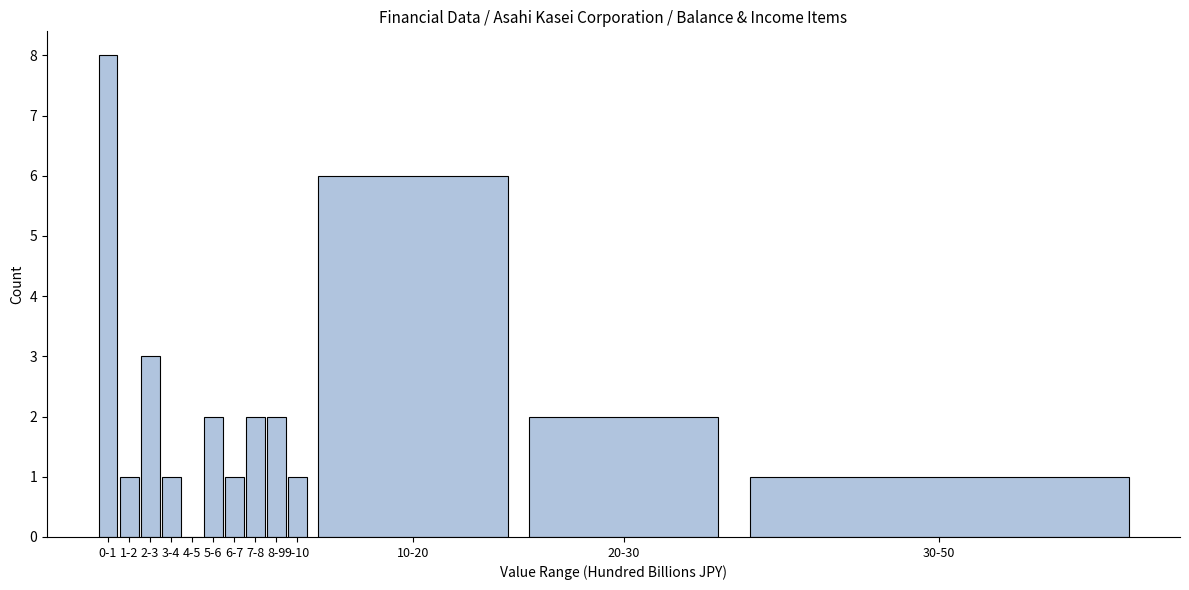

Reading left to right, transcribe all the data shown in this chart.

0-1=8	1-2=1	2-3=3	3-4=1	4-5=0	5-6=2	6-7=1	7-8=2	8-9=2	9-10=1	10-20=6	20-30=2	30-50=1